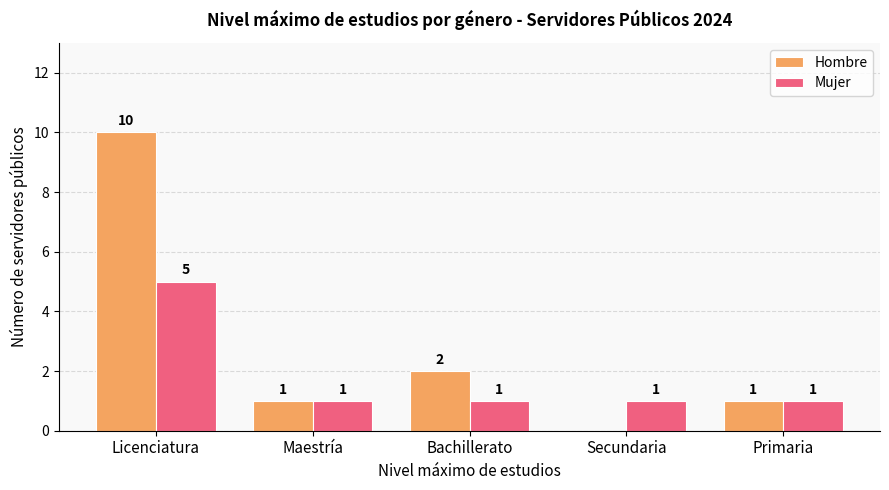

What is the total value across all series at Primaria?

2